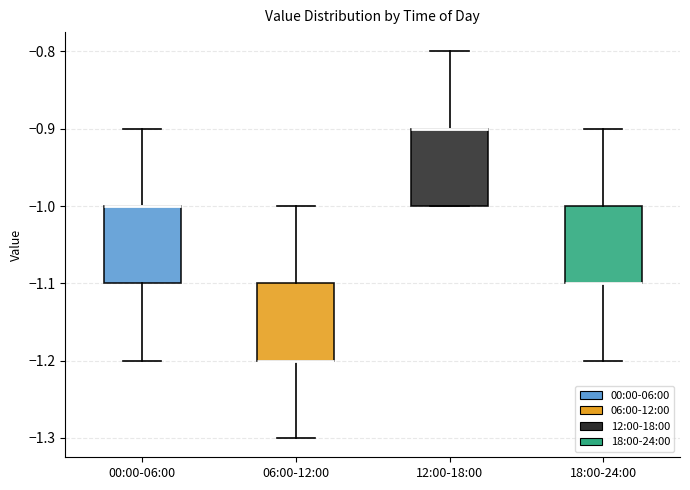

Reading left to right, transcribe this box plot: for each box, give where its median line is, the range the box spans, and where its two whiskers end, as read against the y-axis. The values are not printed on the chart, so give them approximately, as read against the axis.

00:00-06:00: median -1.0 (drawn on the box's upper edge), box -1.1 to -1.0, whiskers -1.2 to -0.9
06:00-12:00: median -1.2 (drawn on the box's lower edge), box -1.2 to -1.1, whiskers -1.3 to -1.0
12:00-18:00: median -0.9 (drawn on the box's upper edge), box -1.0 to -0.9, whiskers -1.0 to -0.8
18:00-24:00: median -1.1 (drawn on the box's lower edge), box -1.1 to -1.0, whiskers -1.2 to -0.9